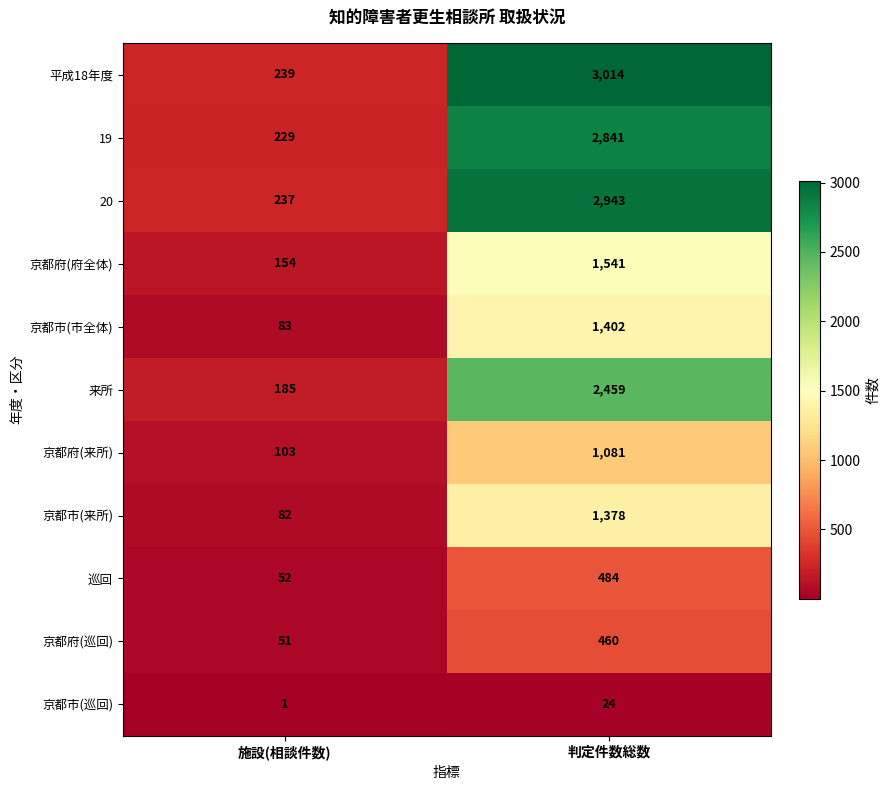

Reading left to right, transcribe all the data shown in this chart.

平成18年度: 239	3014
19: 229	2841
20: 237	2943
京都府(府全体): 154	1541
京都市(市全体): 83	1402
来所: 185	2459
京都府(来所): 103	1081
京都市(来所): 82	1378
巡回: 52	484
京都府(巡回): 51	460
京都市(巡回): 1	24